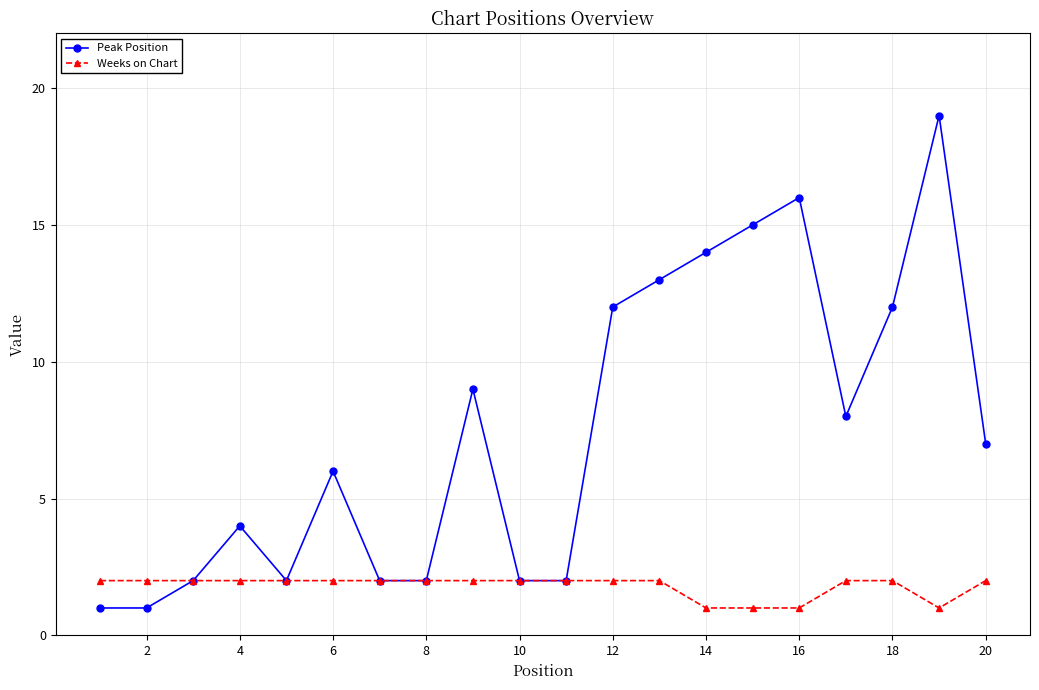

What are all the series names shown in the legend?

Peak Position, Weeks on Chart